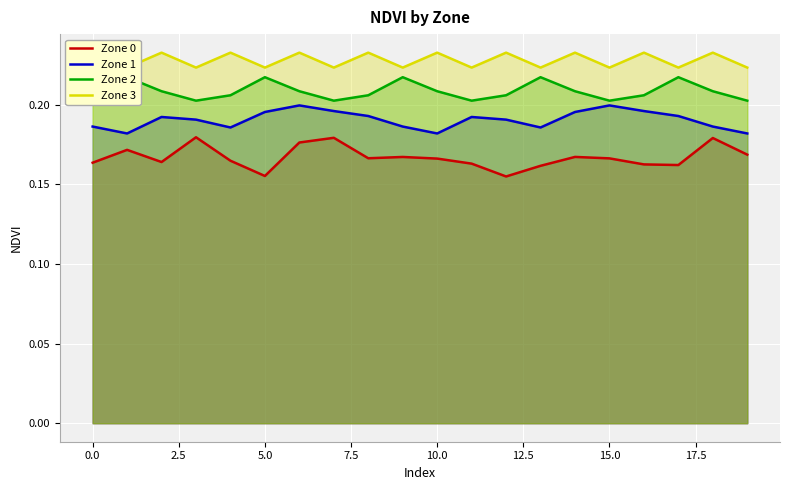

True or false: Zone 1 and Zone 0 intersect in this chart.

False